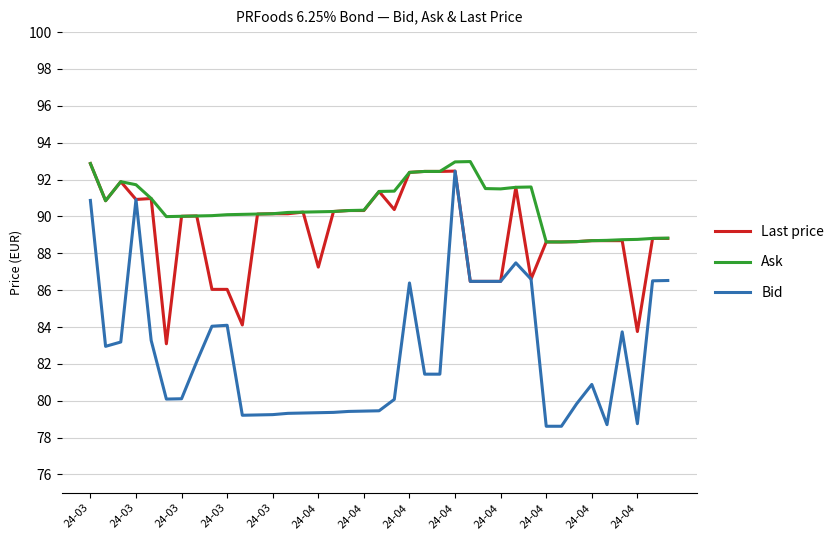

Which series has the largest total across all categories?

Ask